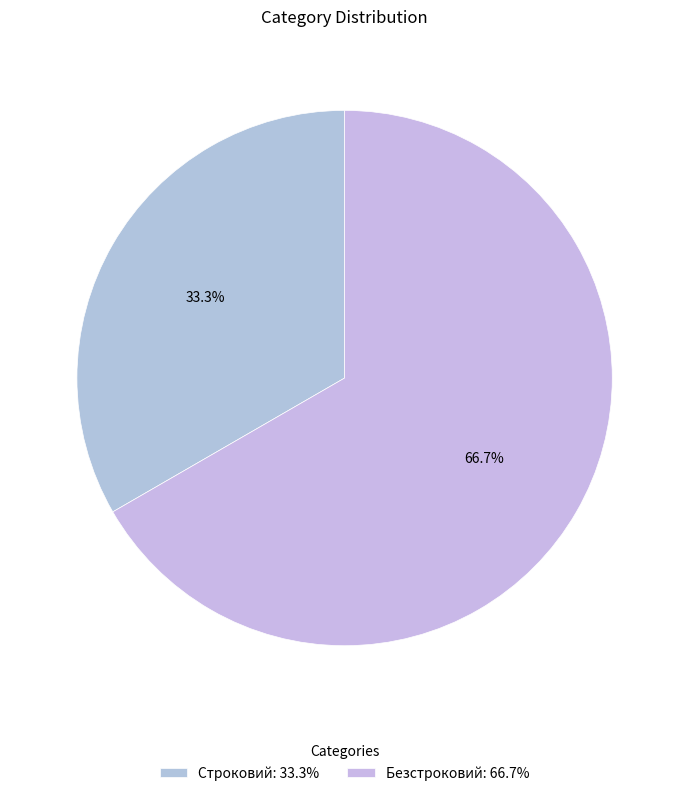

Do Строковий and Безстроковий together represent more than half of the pie?

Yes